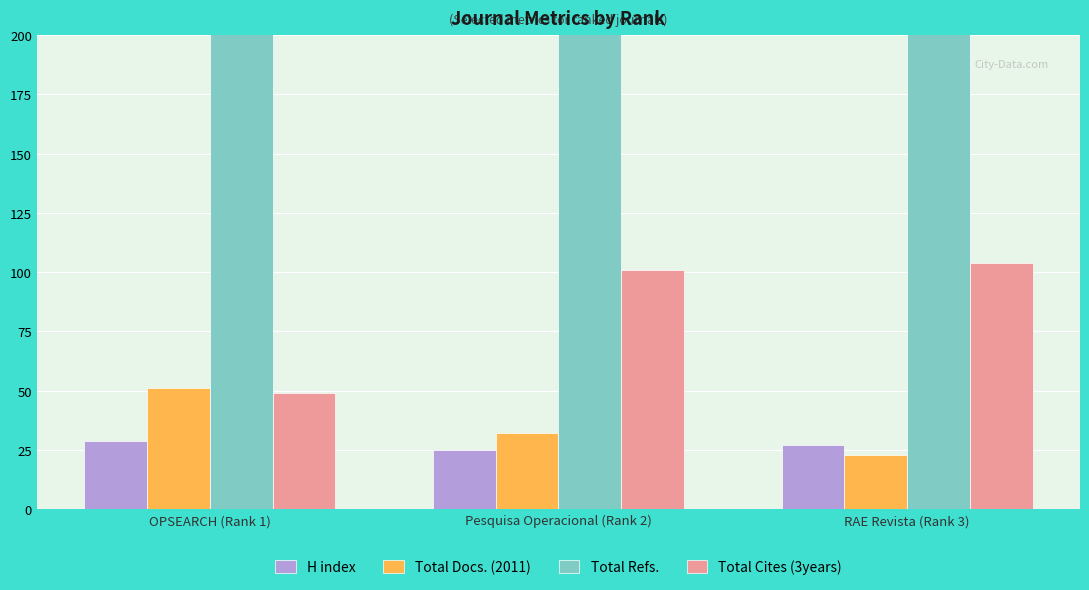

At which label does Total Cites (3years) first exceed 101?

RAE Revista (Rank 3)